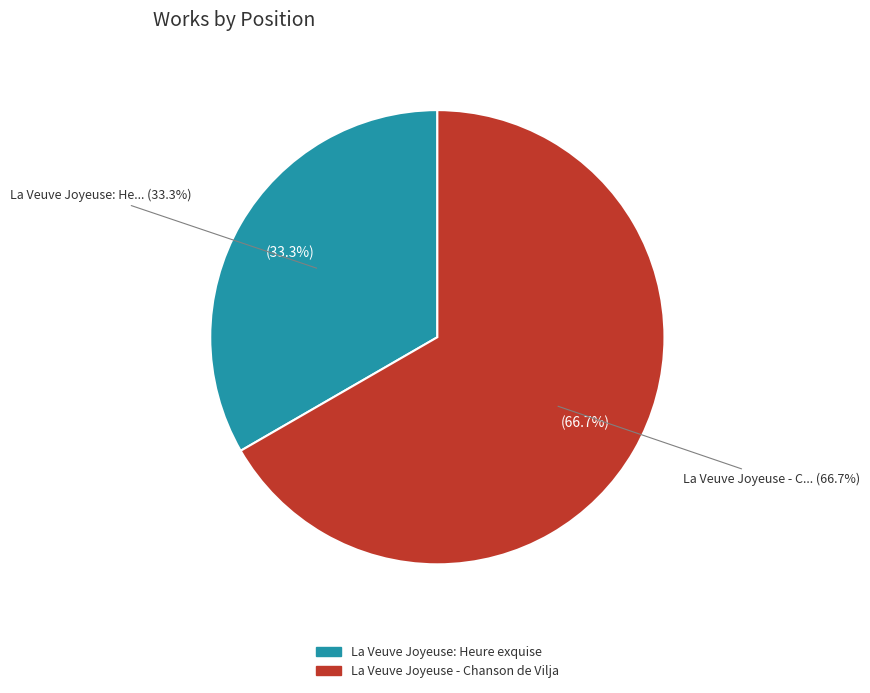

Is there a majority slice in this chart?

Yes